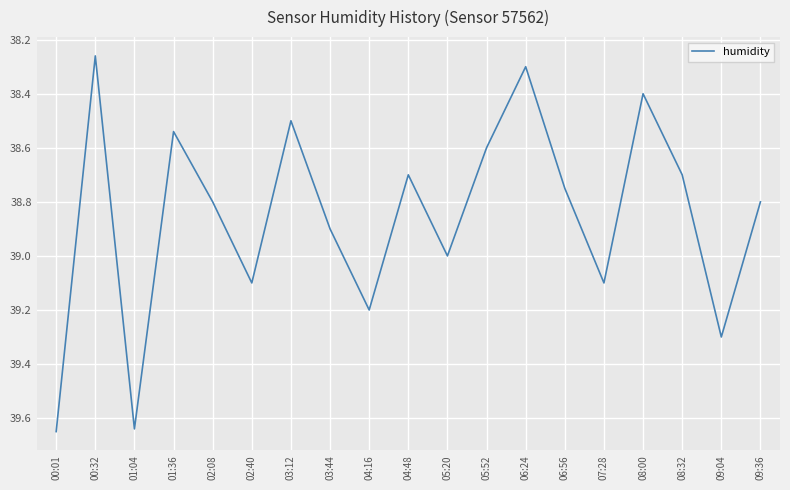

Is this an area chart (filled region under the line)?

No